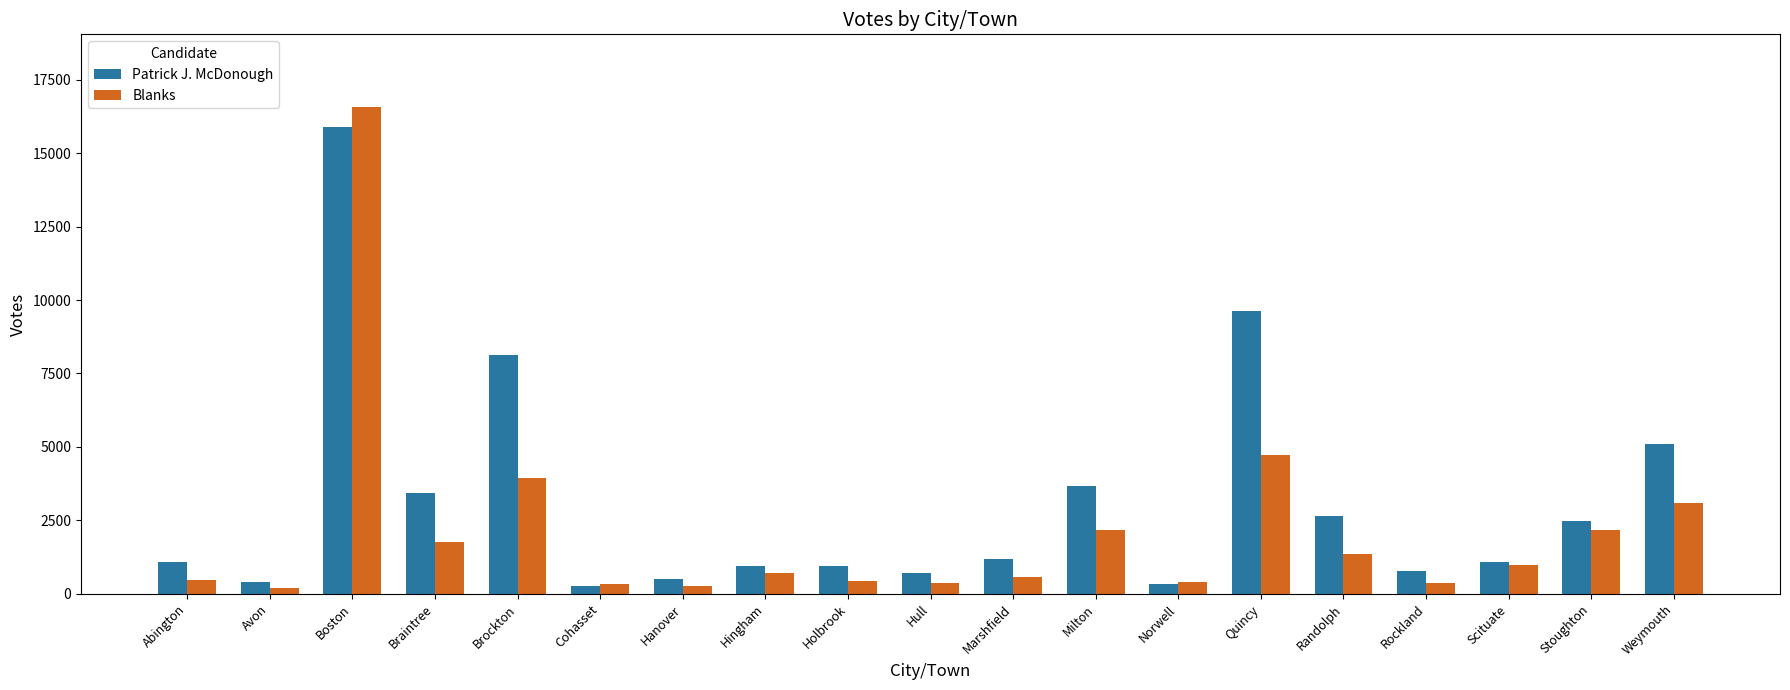

The Blanks series shows 378 at Rockland. True or false?

True